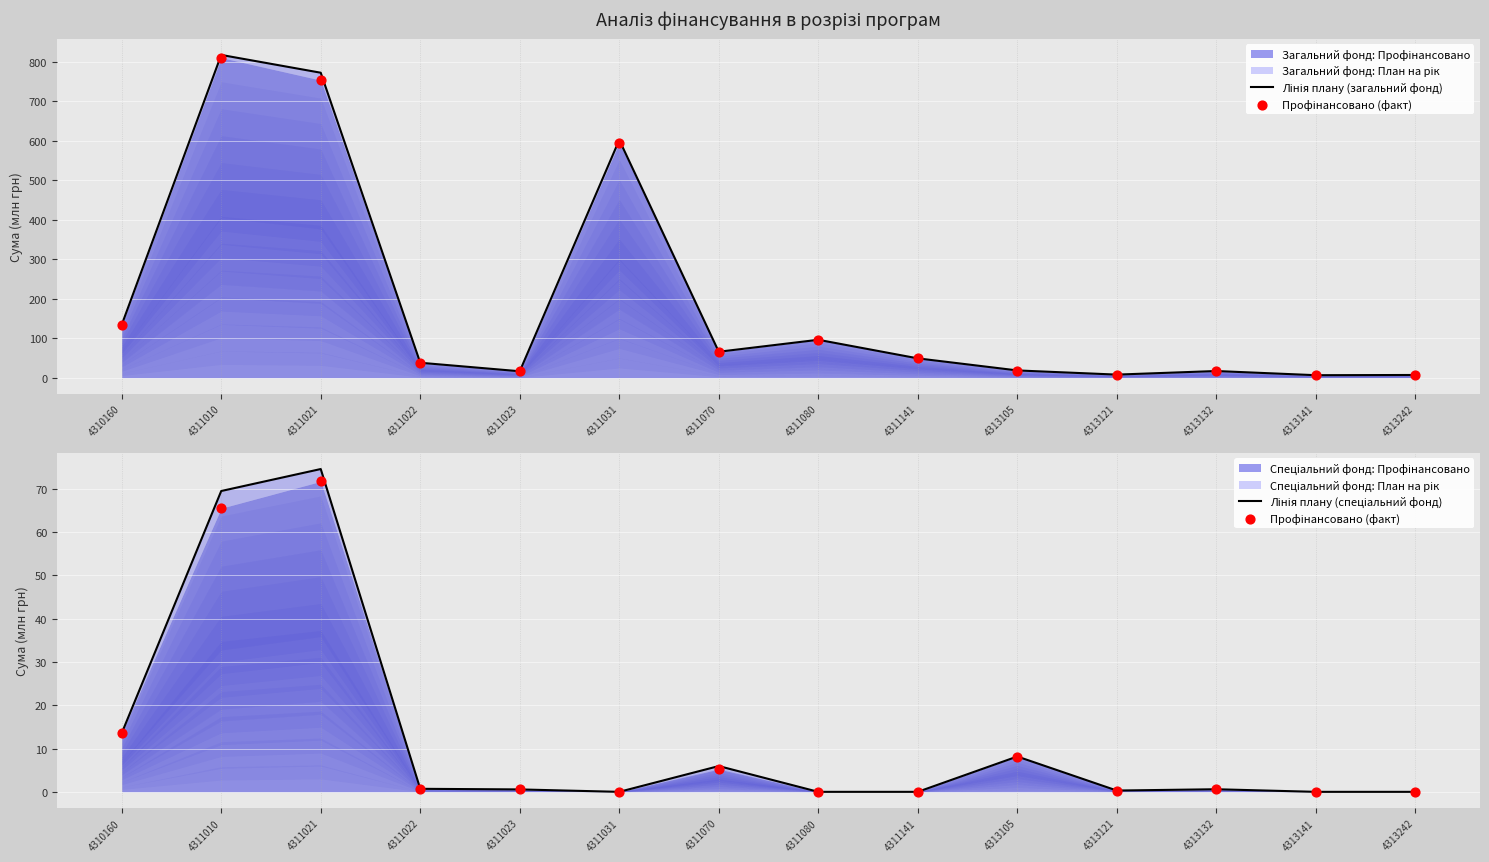

At how many categories does at least one series exceed 762?

2